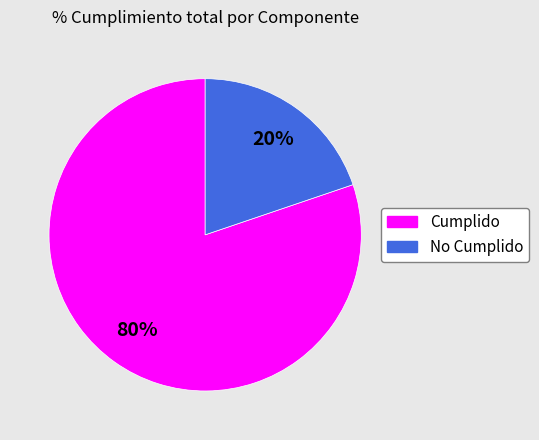

How many slices are in this pie chart?

2